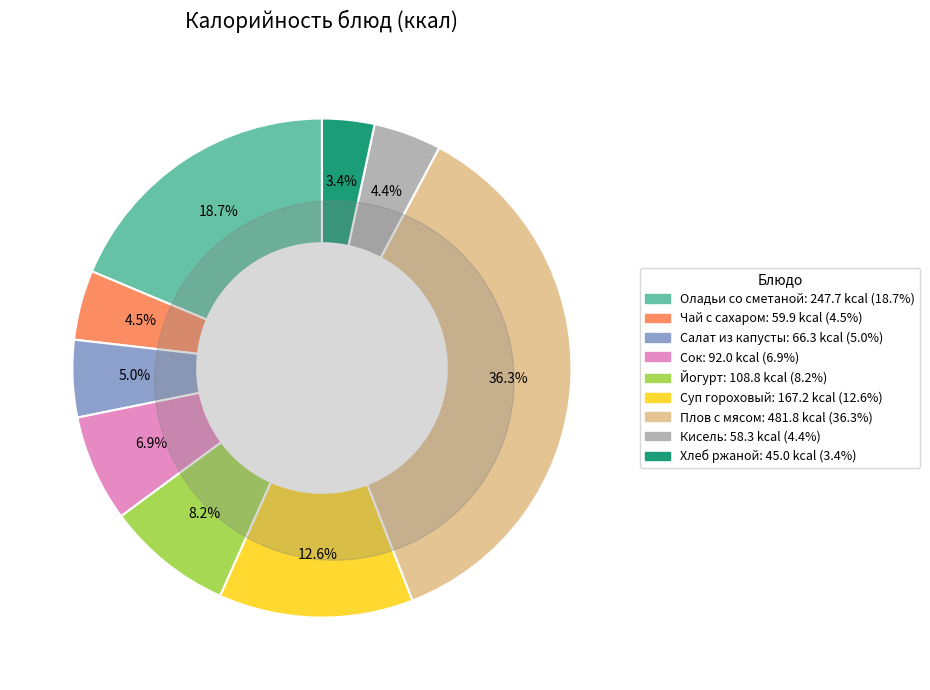

What percentage is NOT represented by Суп гороховый?

87.4%